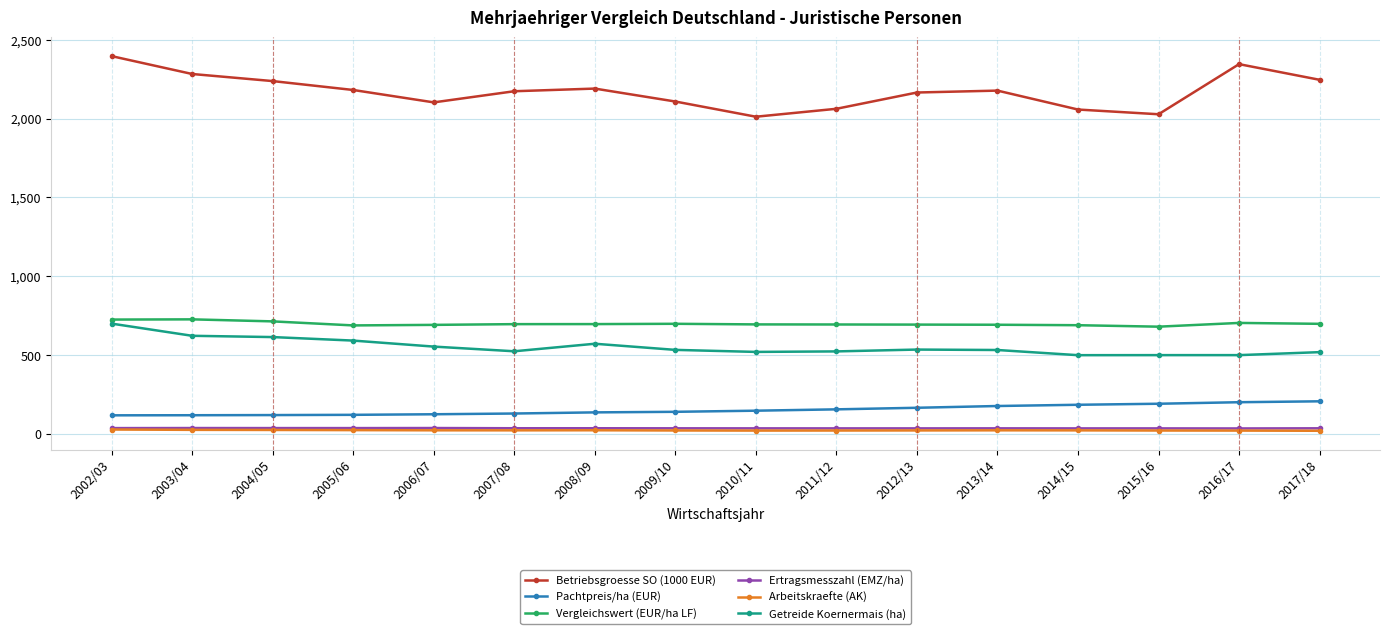

Which label corresponds to the largest value in the chart?

2002/03